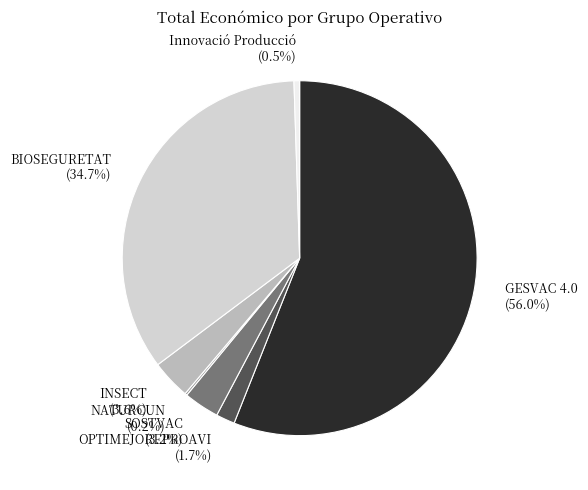

Is there a majority slice in this chart?

Yes